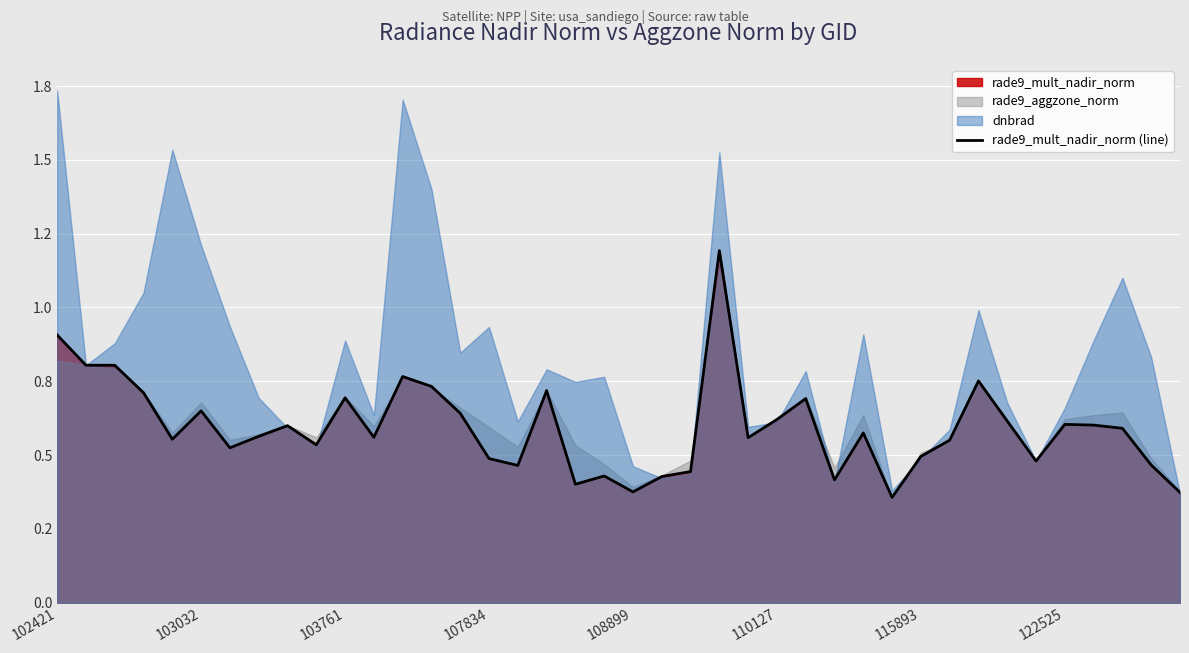

What is the difference between the maximum and minimum values?

0.8